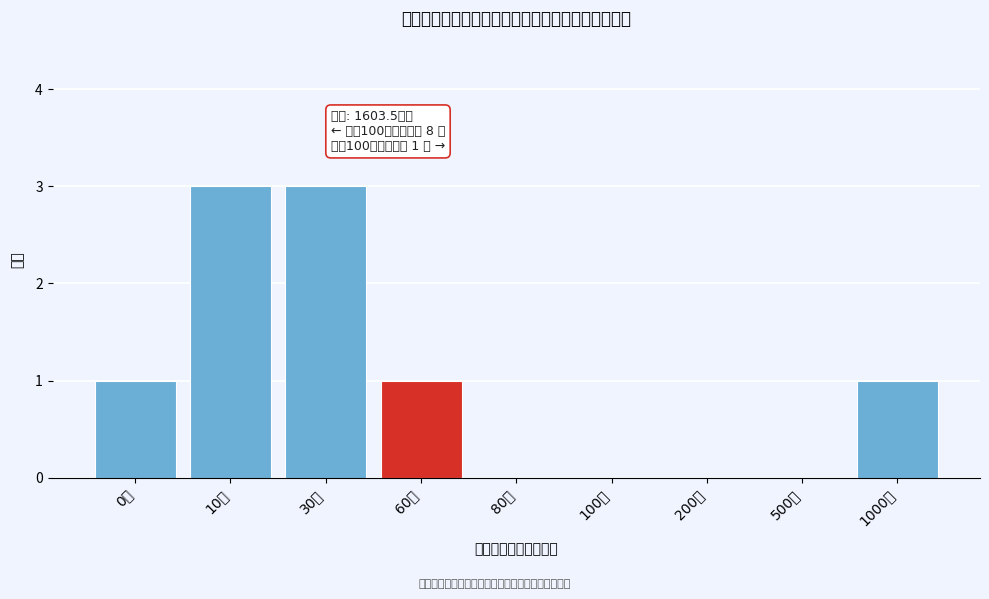

Reading left to right, list all the values displayed in this chart.

0万=1	10万=3	30万=3	60万=1	80万=0	100万=0	200万=0	500万=0	1000万=1